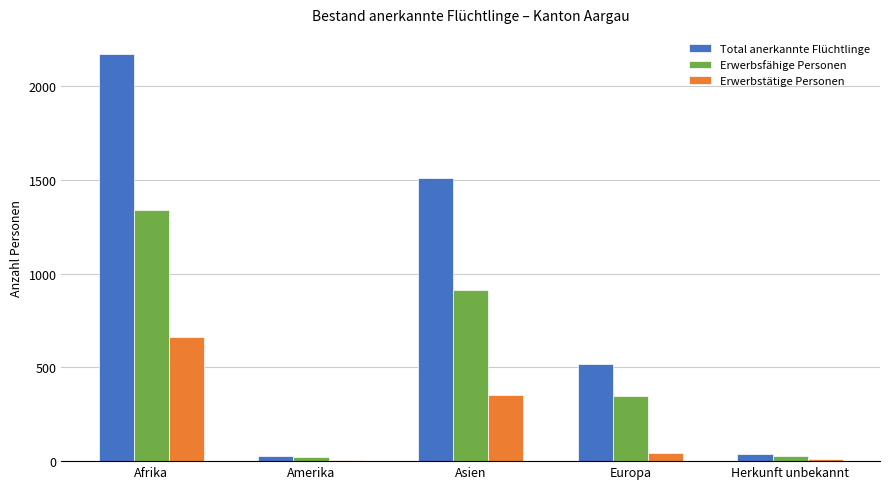

At which category does the chart reach its peak across all series?

Afrika